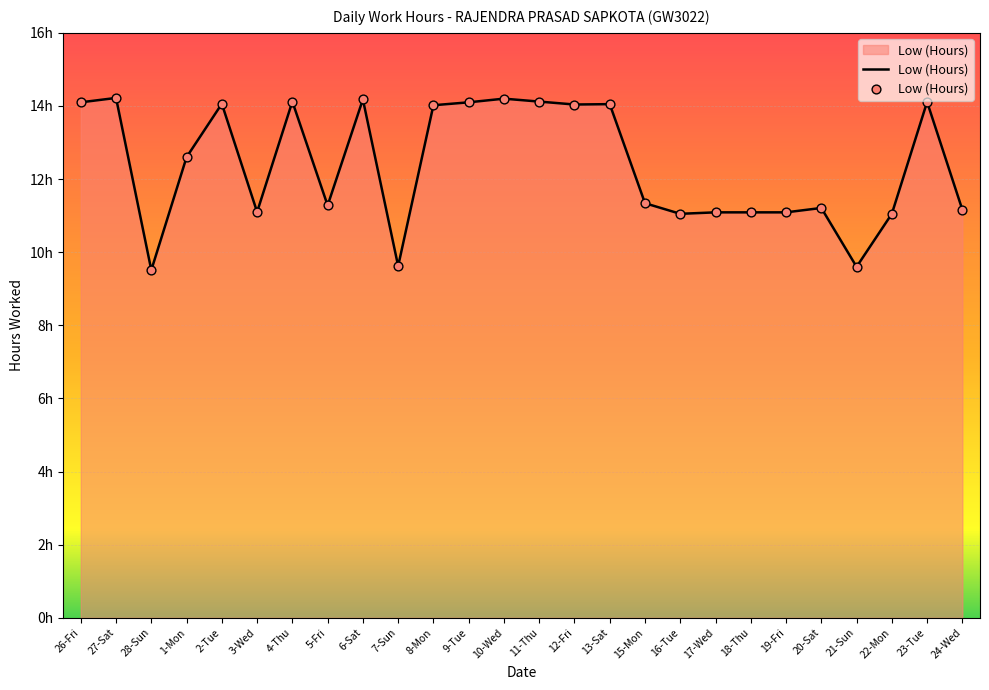

What is the ratio of the value at 2-Tue to the value at 9-Tue?

1.0